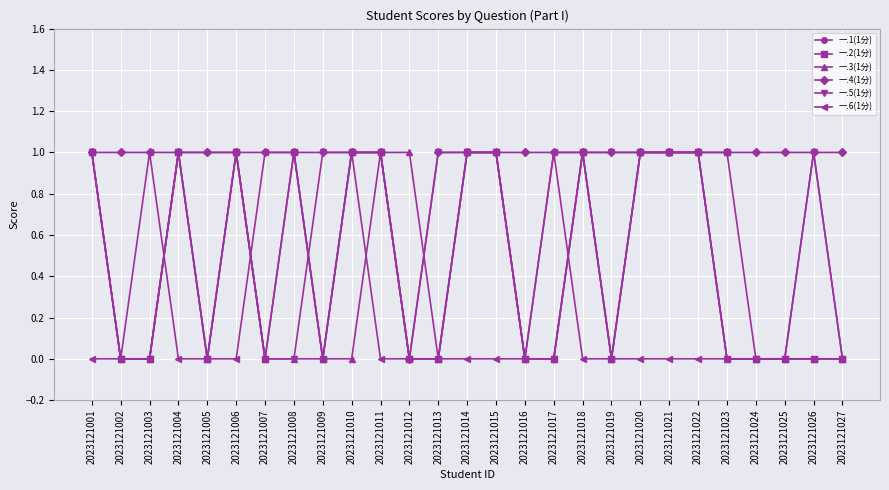

True or false: 一.5(1分) has more than 0 points higher than both neighbors.

True